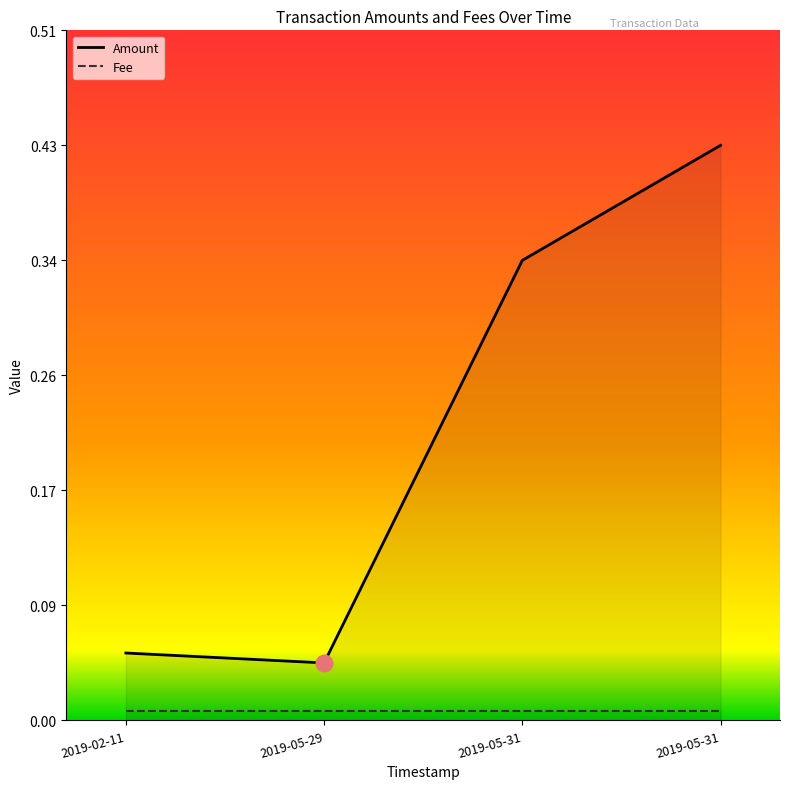

Which series has the widest spread of values?

Amount